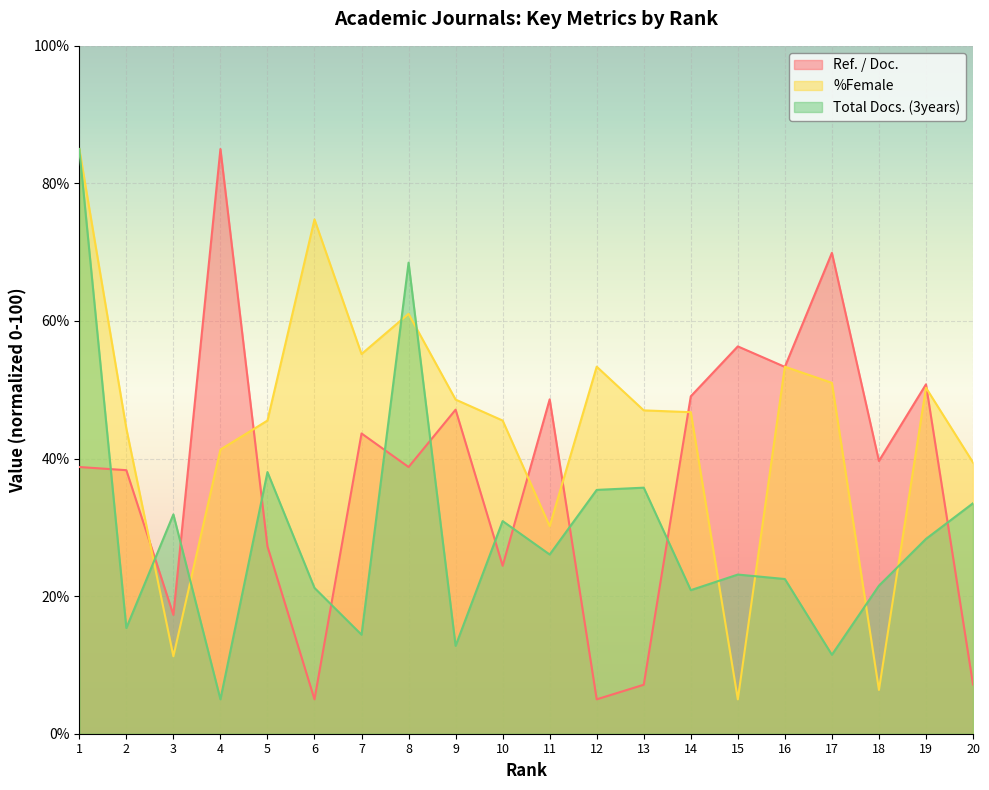

How many intersections are there between Ref. / Doc. and Total Docs. (3years)?

12